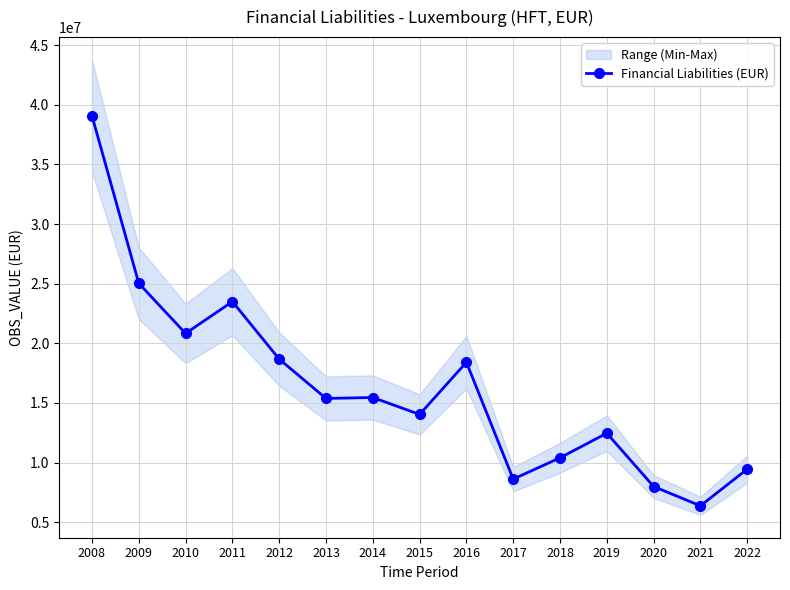

List the labels in order of value, largest first.

2008, 2009, 2011, 2010, 2012, 2016, 2014, 2013, 2015, 2019, 2018, 2022, 2017, 2020, 2021